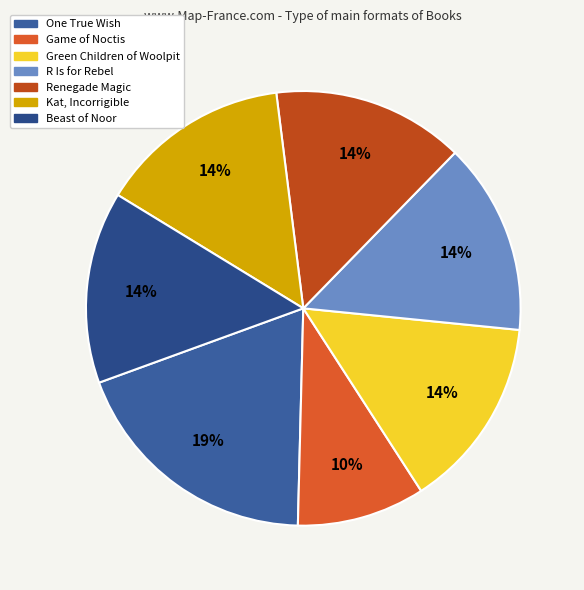

Combined, do Game of Noctis and Green Children of Woolpit account for over 50%?

No